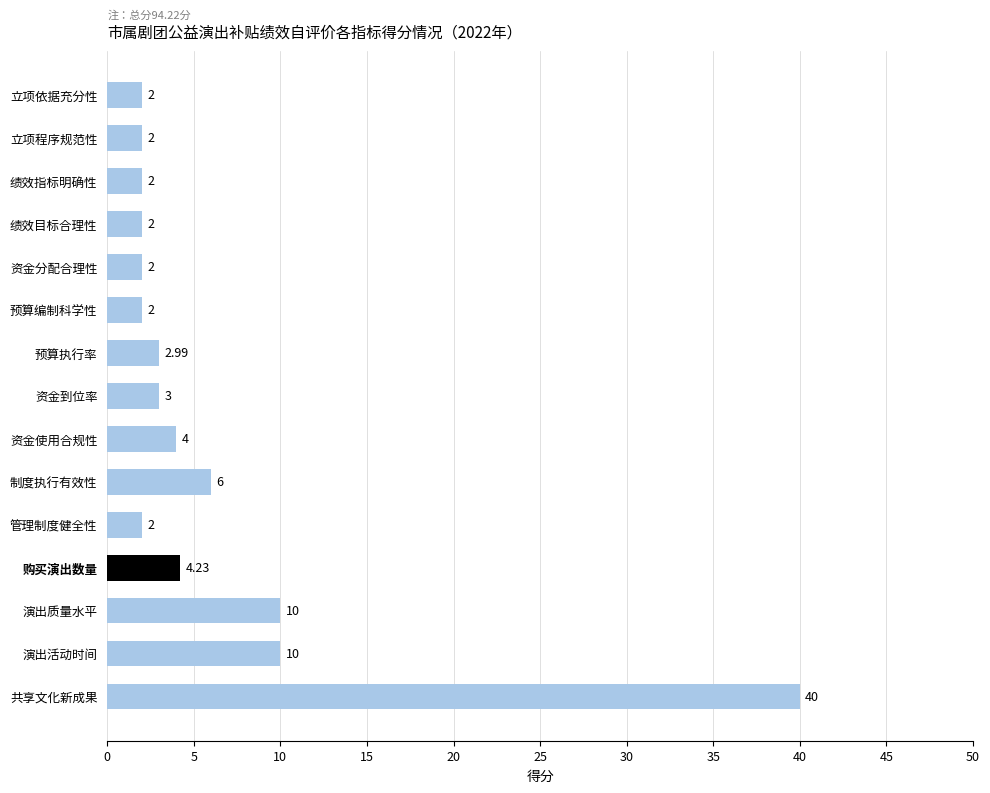

At which category does the chart reach its peak across all series?

共享文化新成果